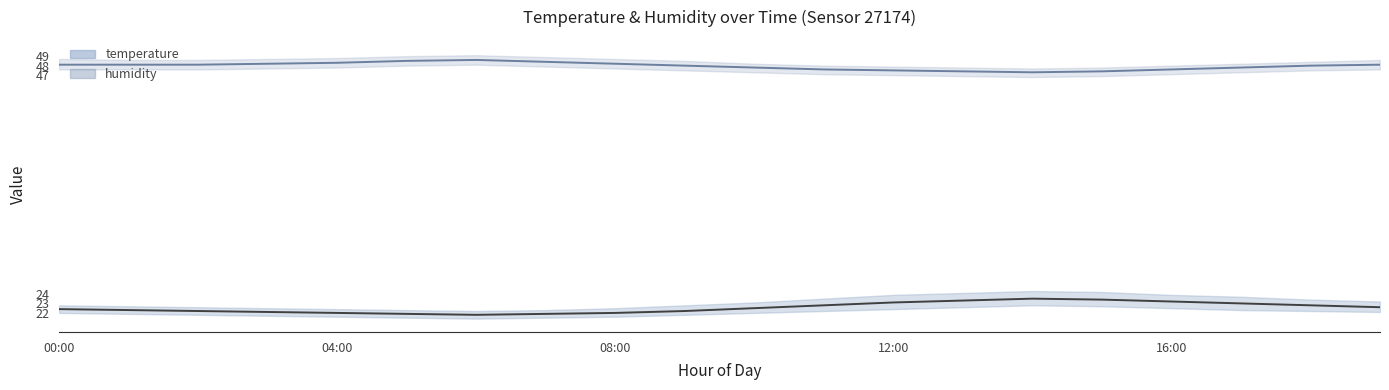

True or false: temperature and humidity cross at least once.

False